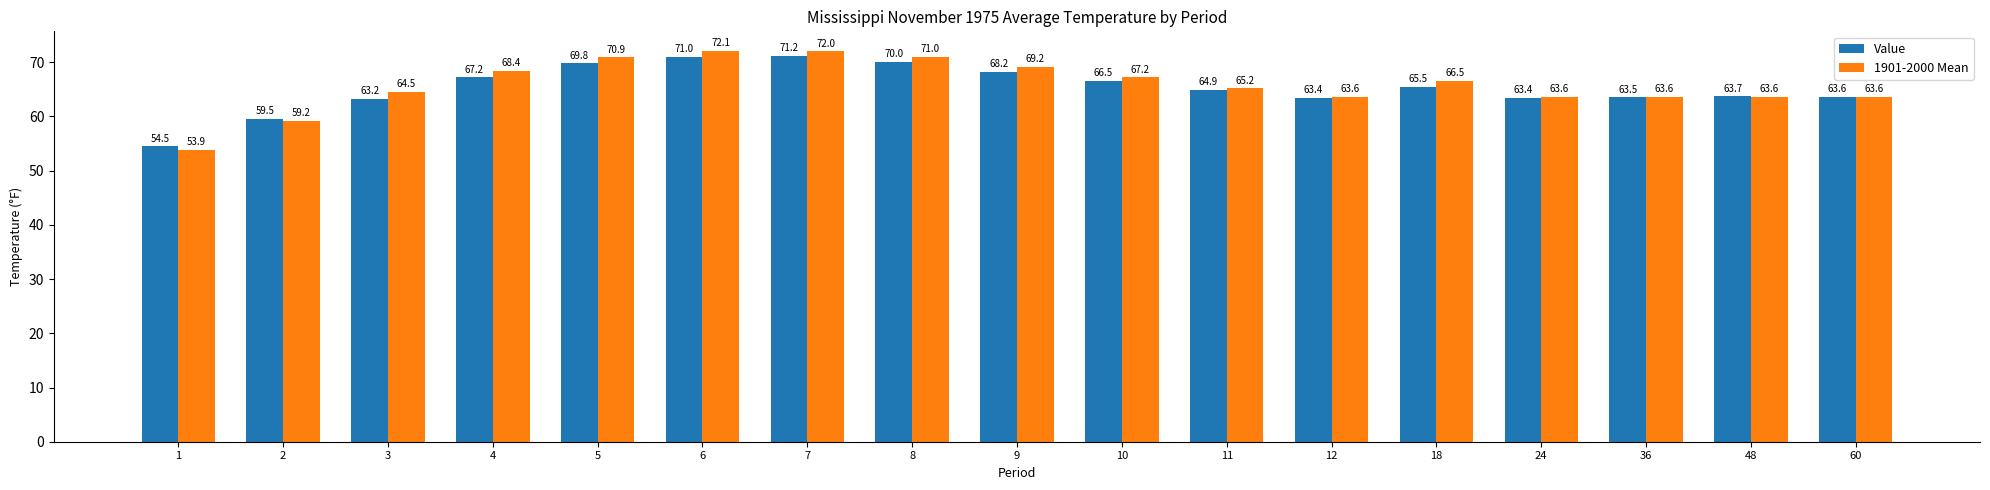

Are the bars horizontal?

No